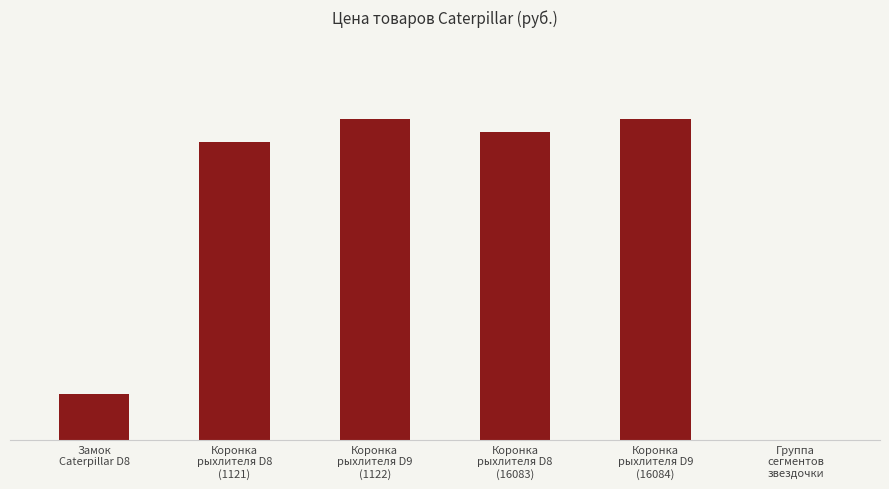

Does the chart contain stacked bars?

No